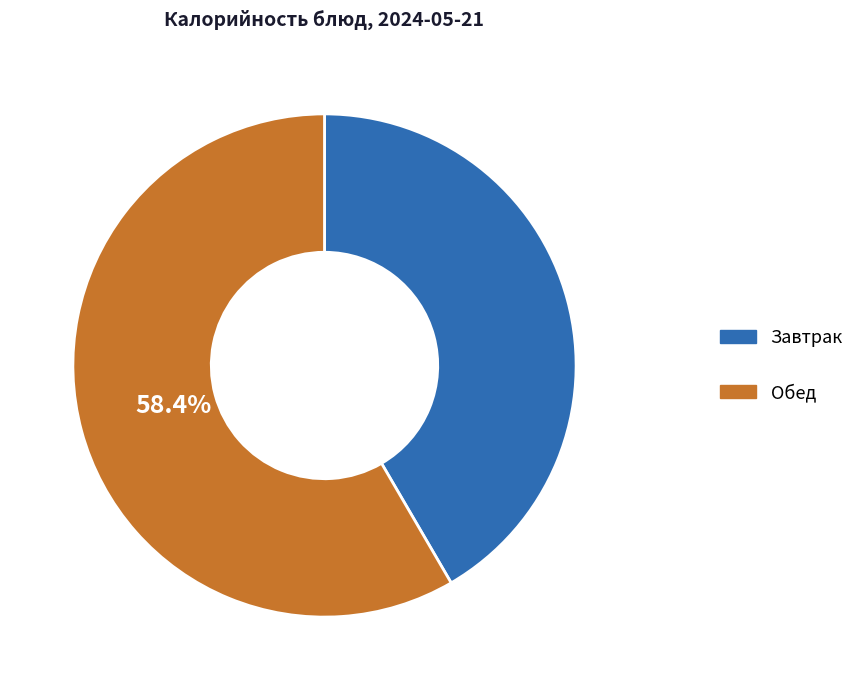

Does any single category account for the majority?

Yes